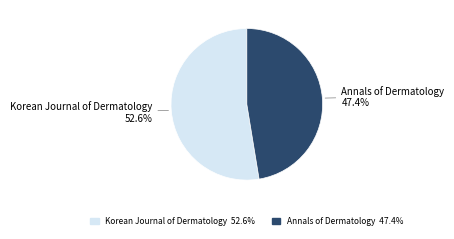

To the nearest percent, what percentage of the pie is Annals of Dermatology?

47%